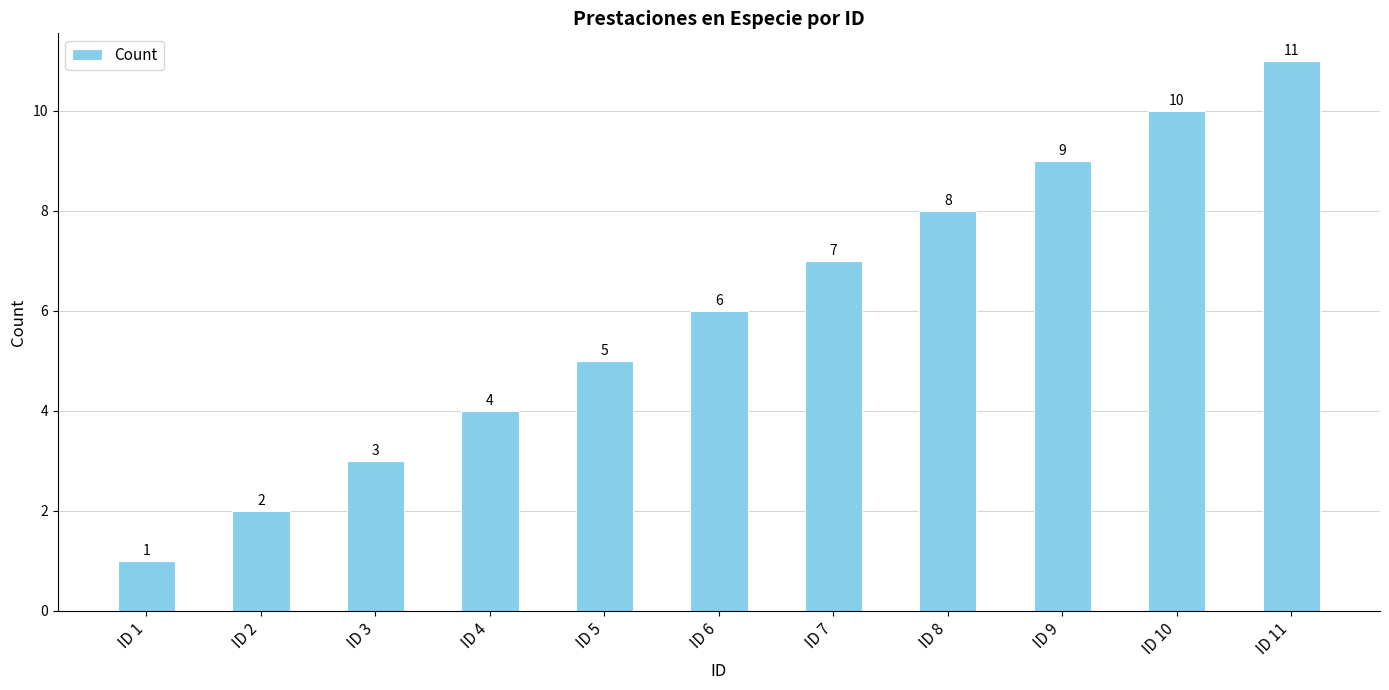

Does the chart contain stacked bars?

No